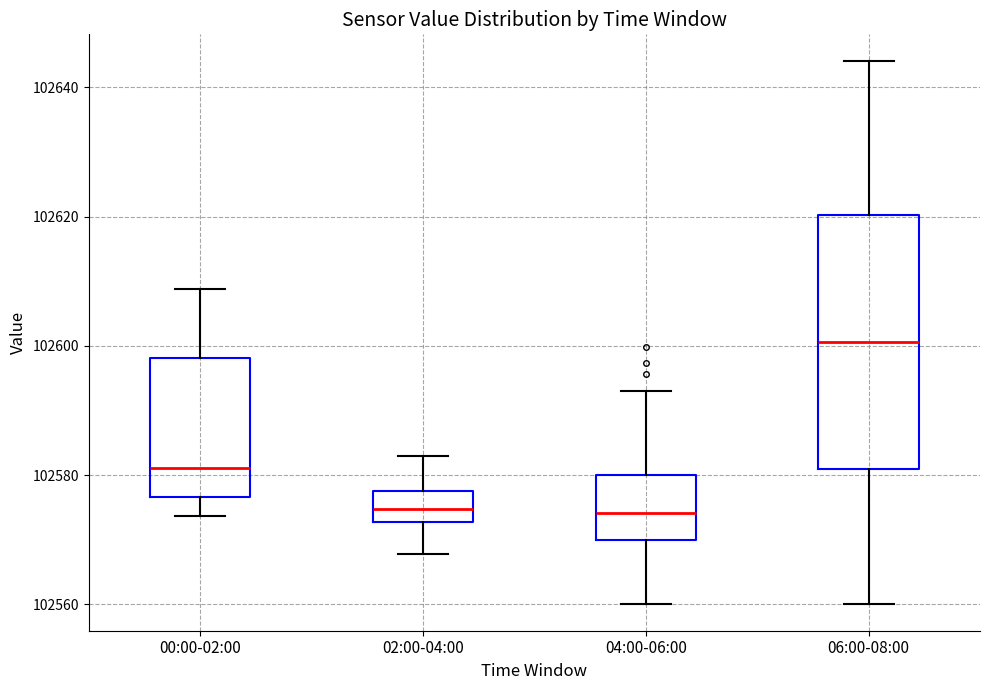

Comparing the boxes themselves (not the whiskers), which one is the tallest?

06:00-08:00